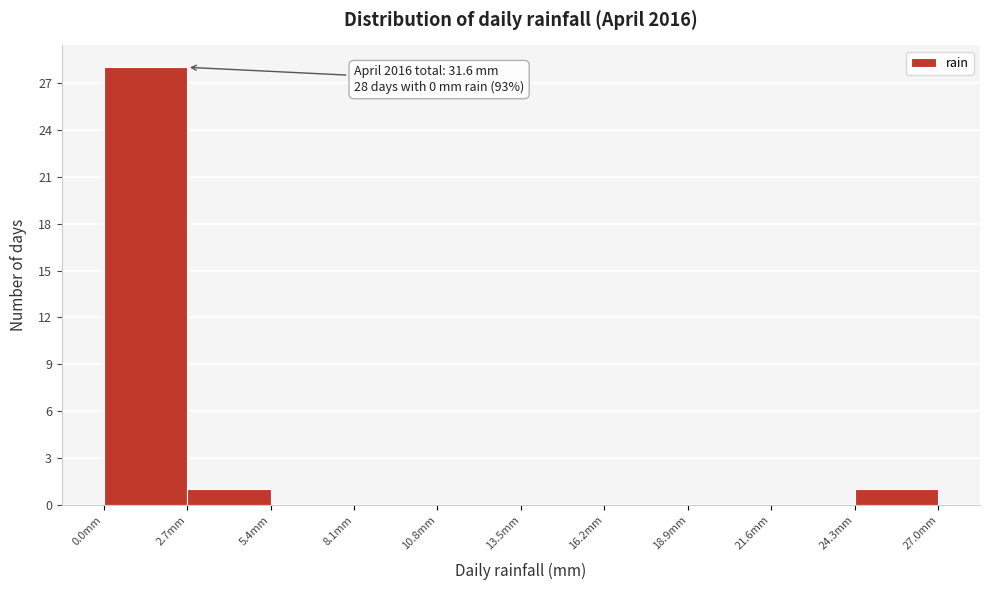

Which range on the x-axis has the tallest bar?

0.0 to 2.7